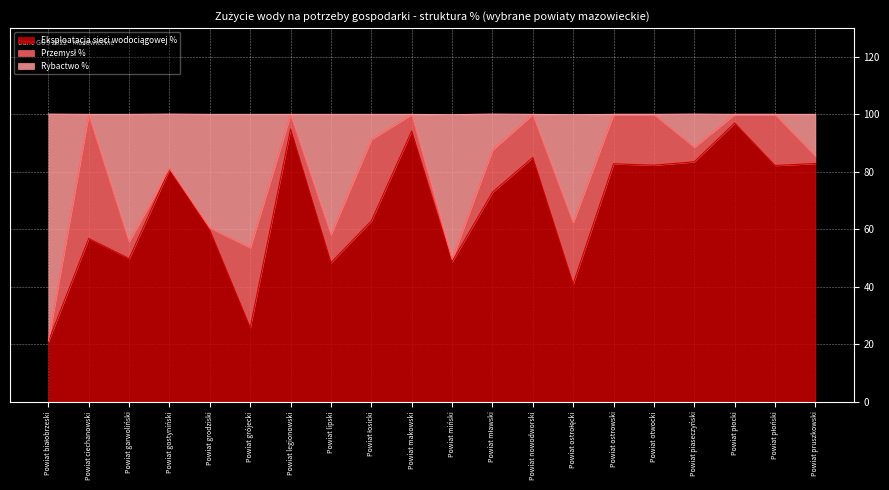

What position from the left is Powiat płocki?

18